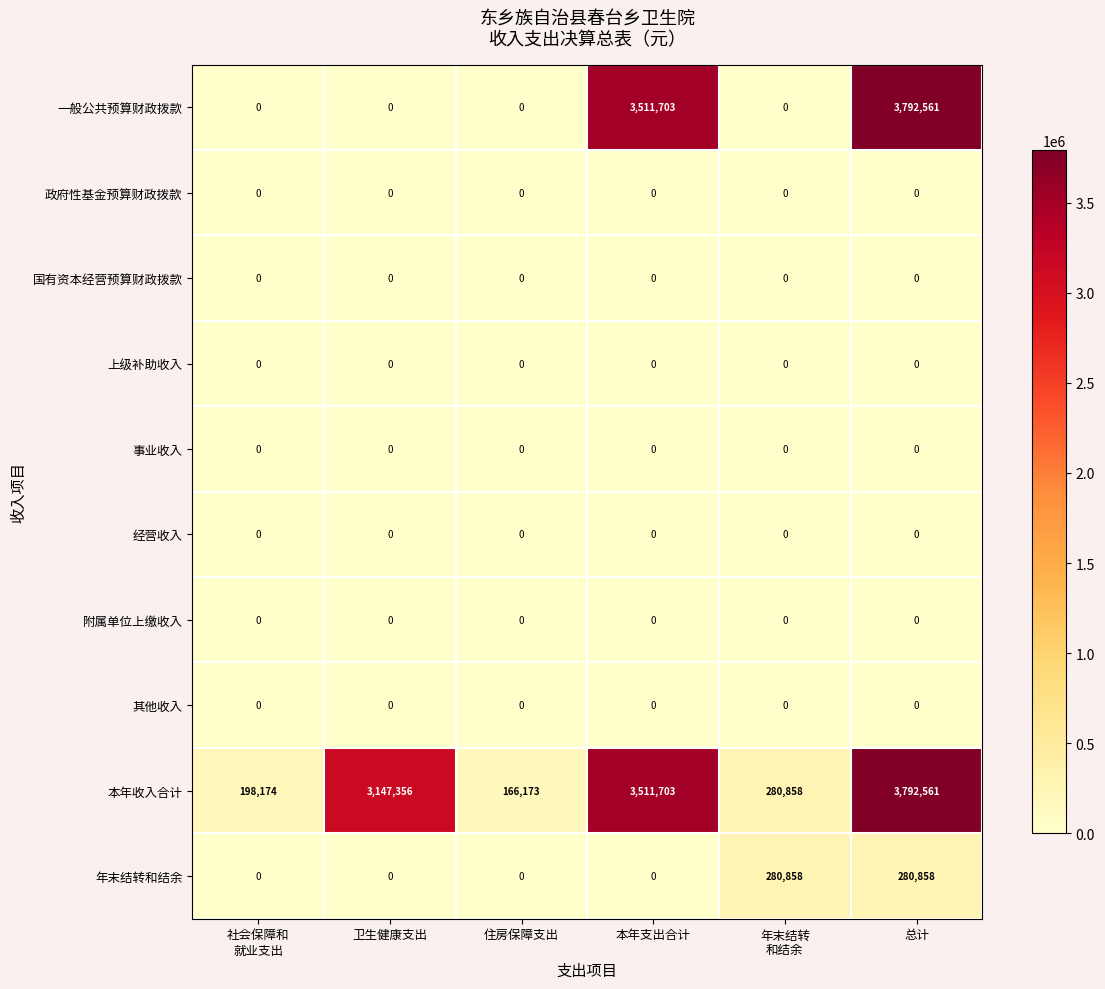

Count the number of data series in this chart.

10